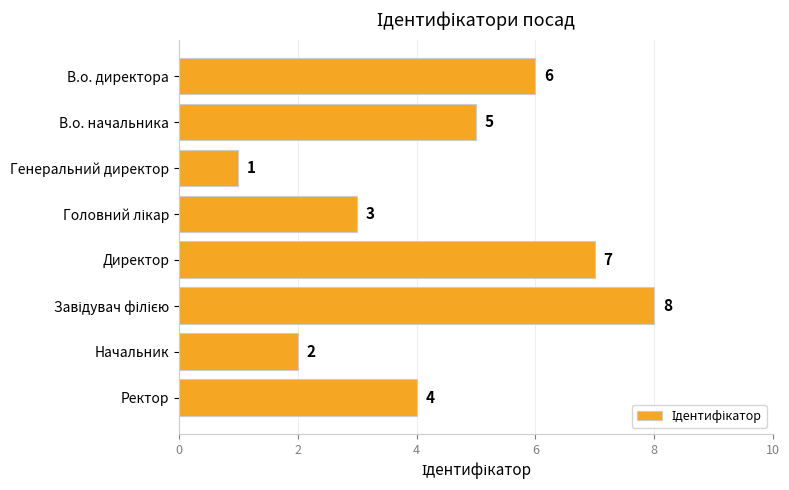

Reading top to bottom, what are all the values shown in this chart?

6	5	1	3	7	8	2	4